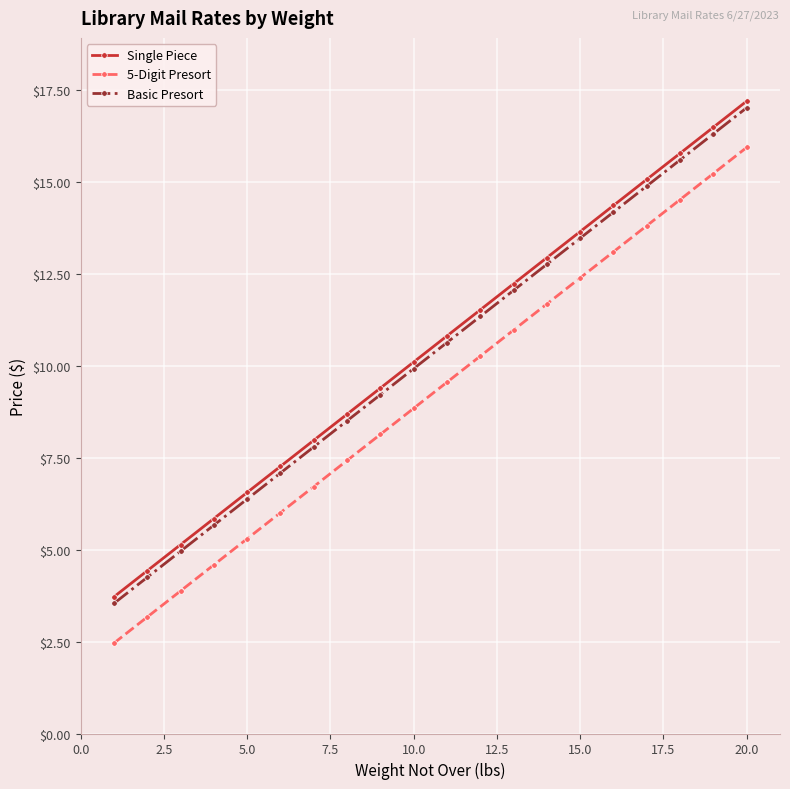

True or false: 5-Digit Presort and Basic Presort cross at least once.

False